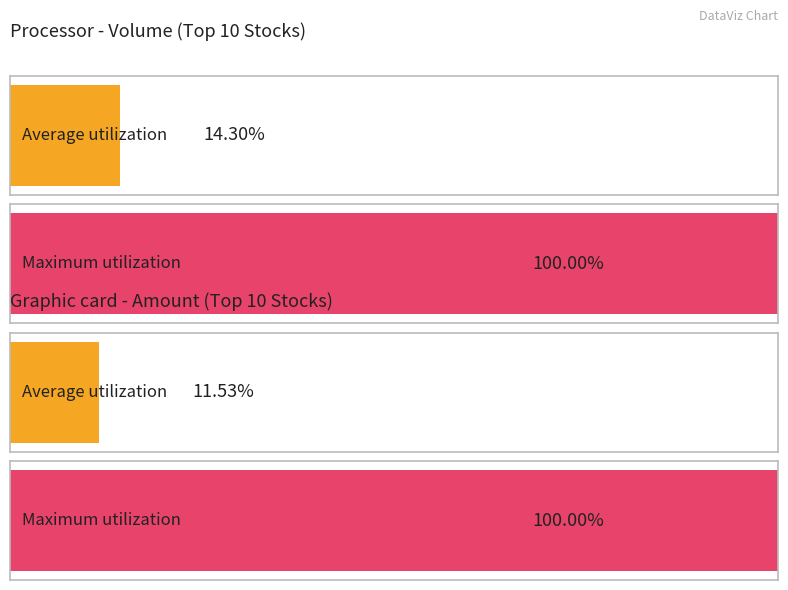

The Amount series shows 118633385 at 1309-O. True or false?

False